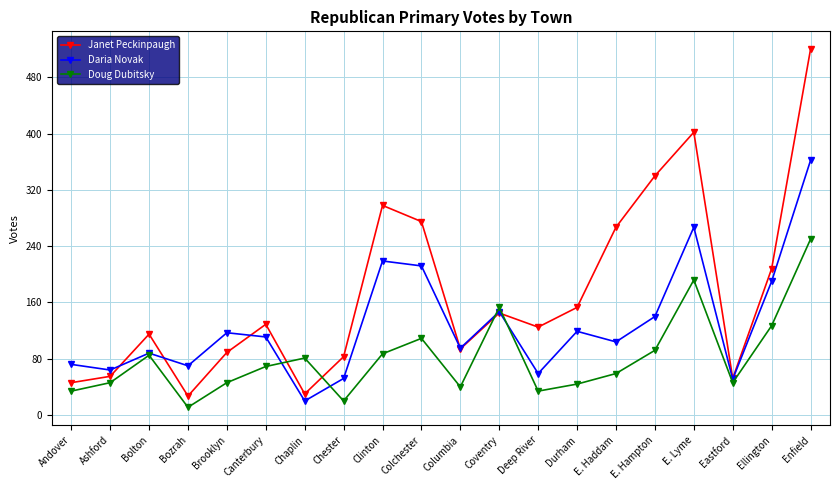

Is it true that Janet Peckinpaugh equals 129 at Canterbury?

True